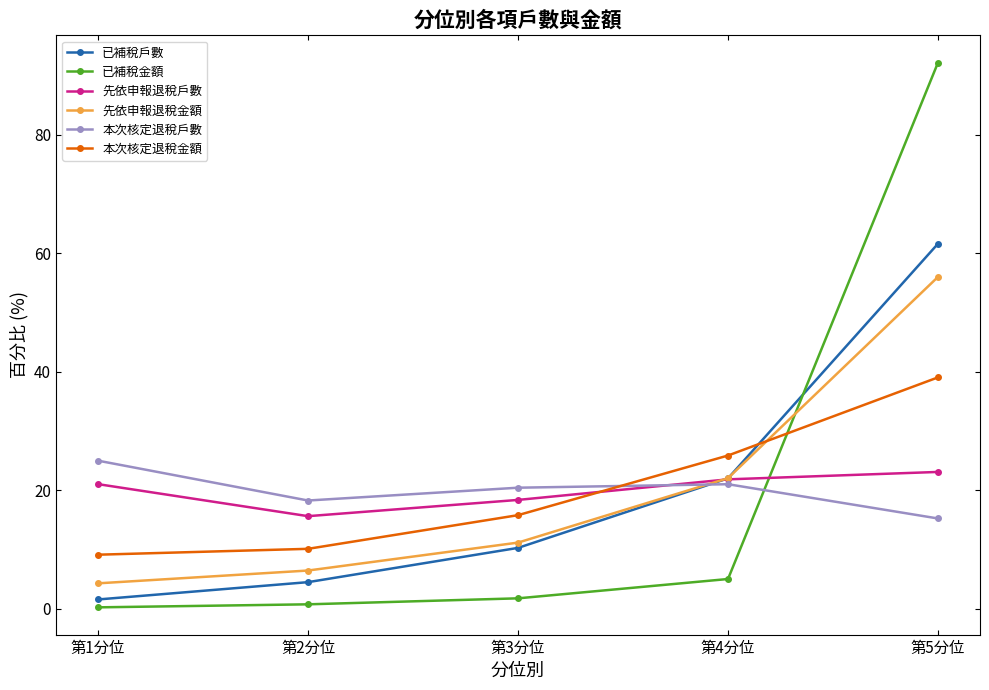

Which series has the widest spread of values?

已補稅金額